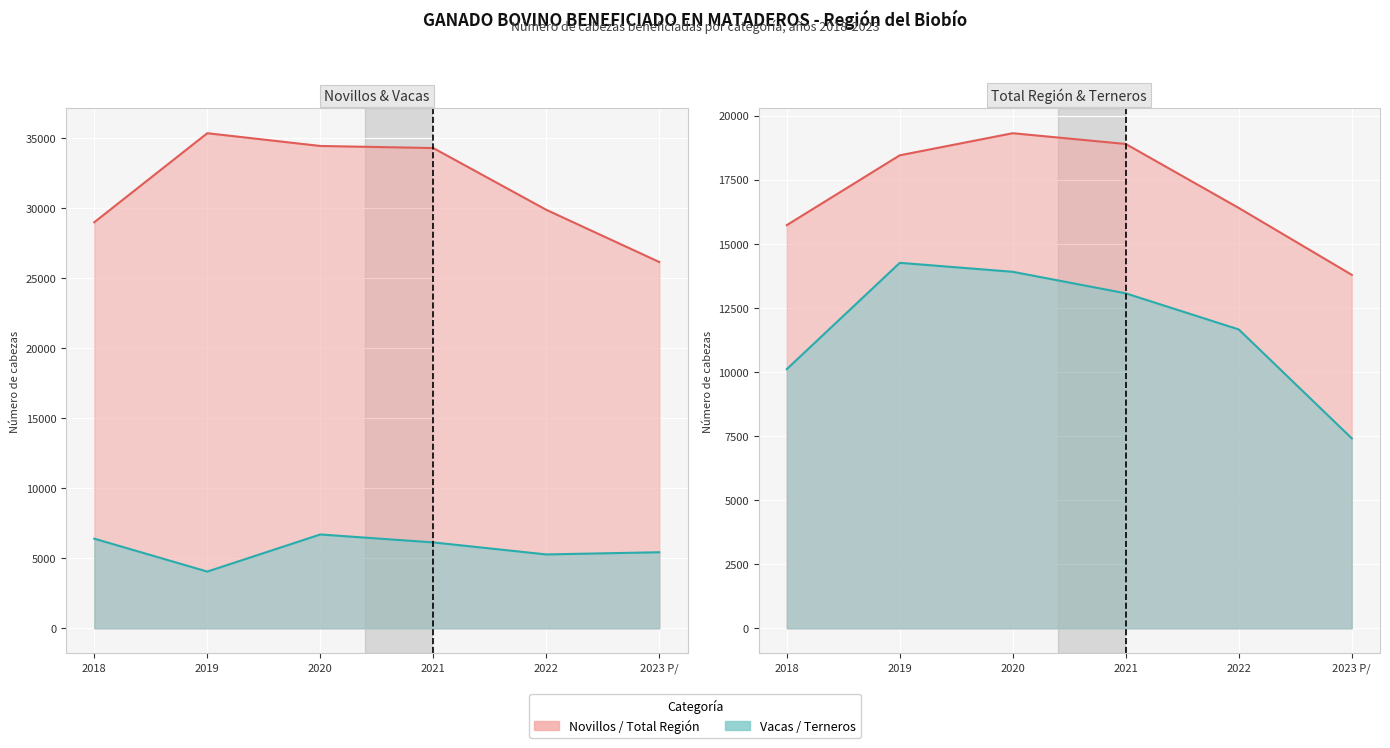

What is the sum of all Total Region values?

102573.0